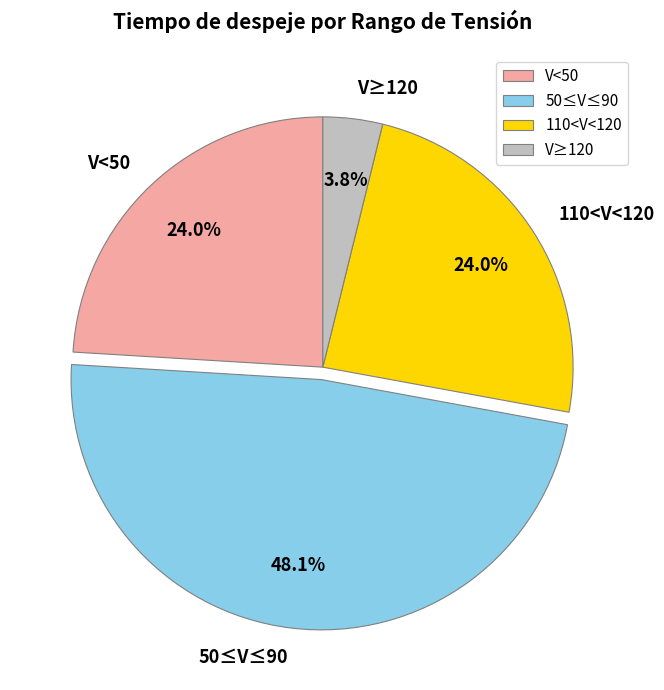

How many slices are in this pie chart?

4